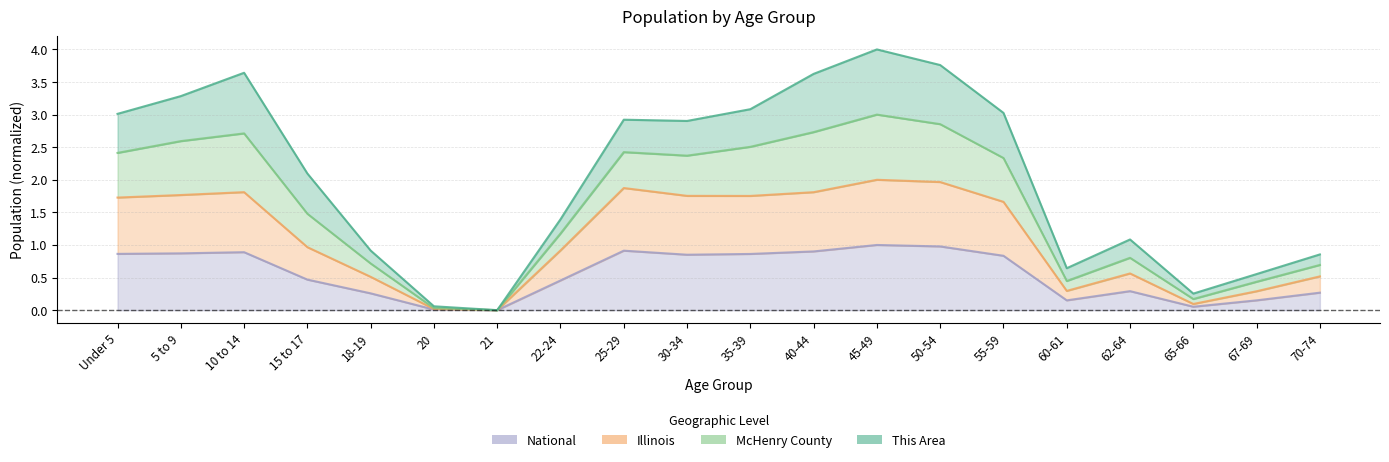

At how many categories does at least one series exceed 1?

13